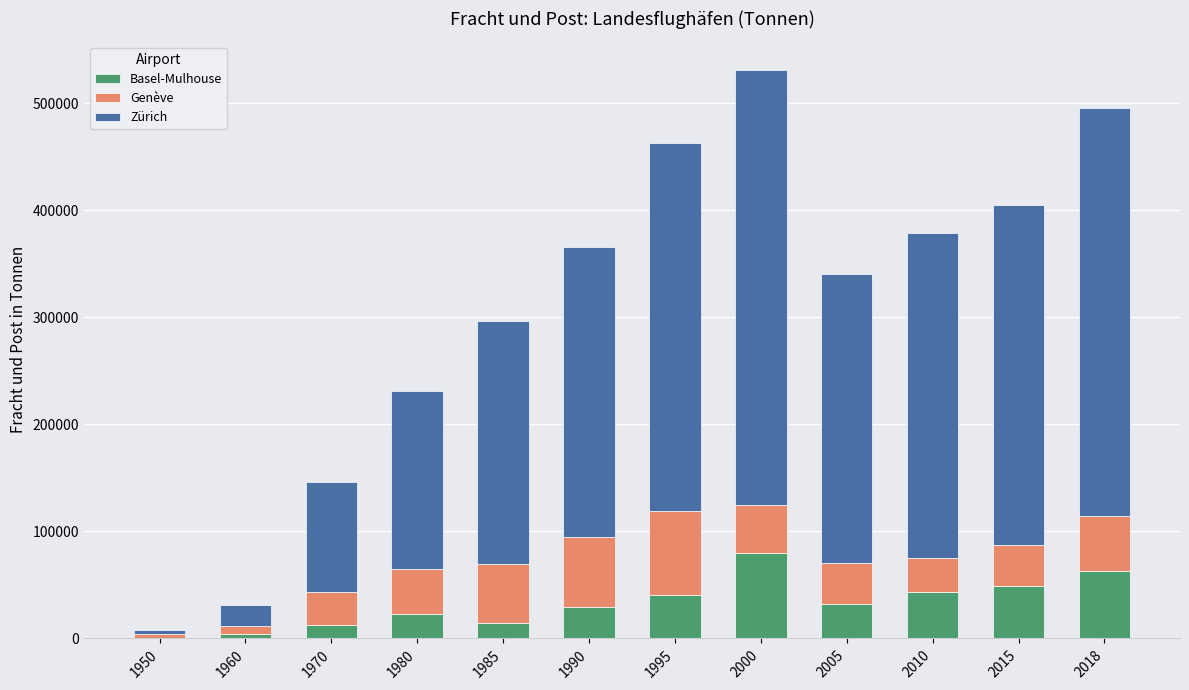

What is the highest value of the Basel-Mulhouse series?

79760